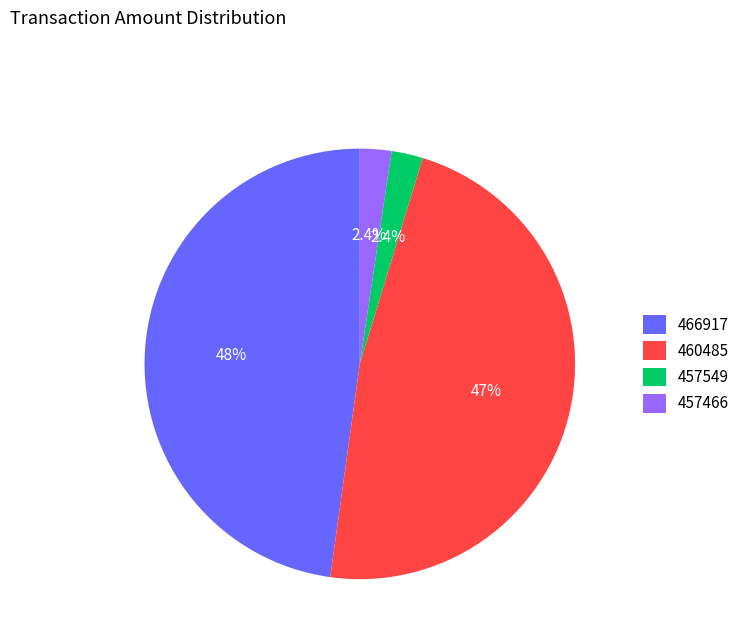

What percentage is NOT represented by 457466?

97.6%